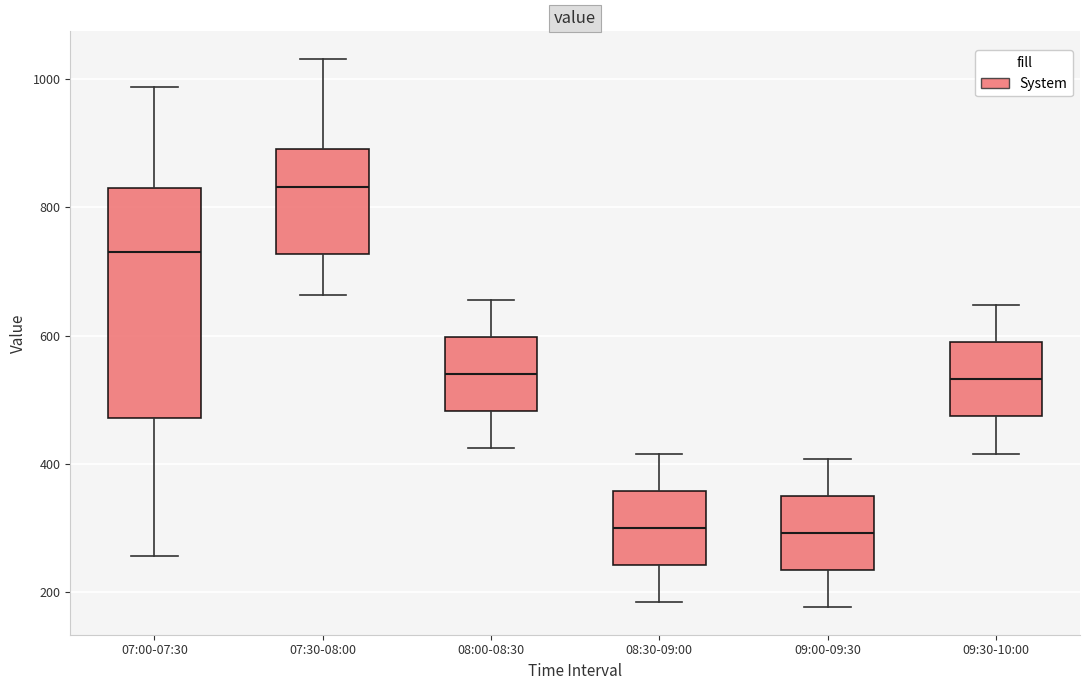

Where does the lower whisker of the box for 07:30-08:00 end on the y-axis? The values are not printed on the chart, so give them approximately, as read against the axis.

660